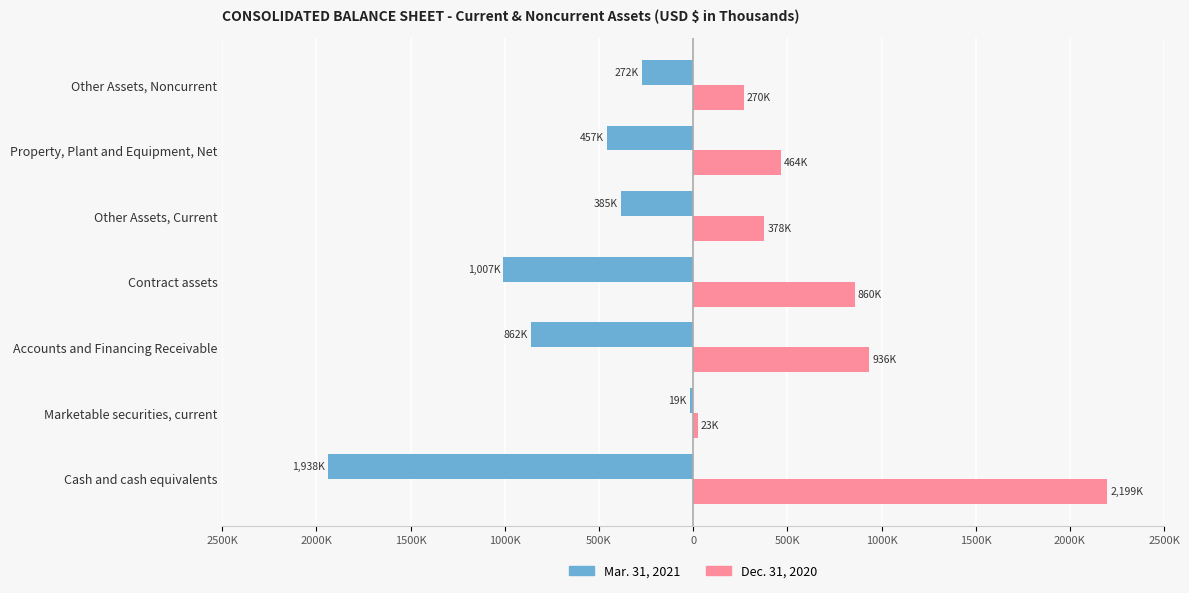

At how many categories does at least one series exceed 1175301?

1